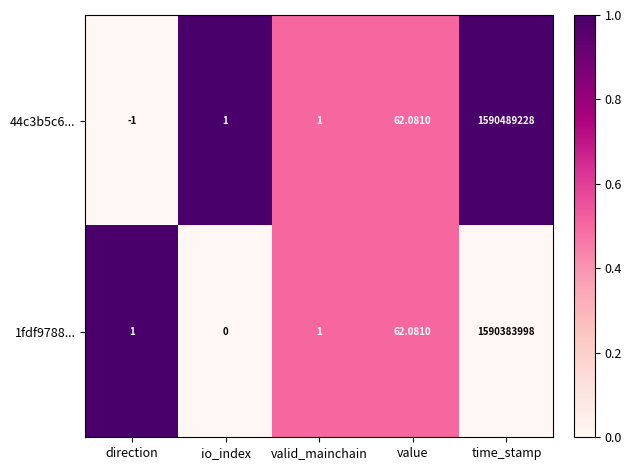

How many values in 44c3b5c6... are below zero?

1